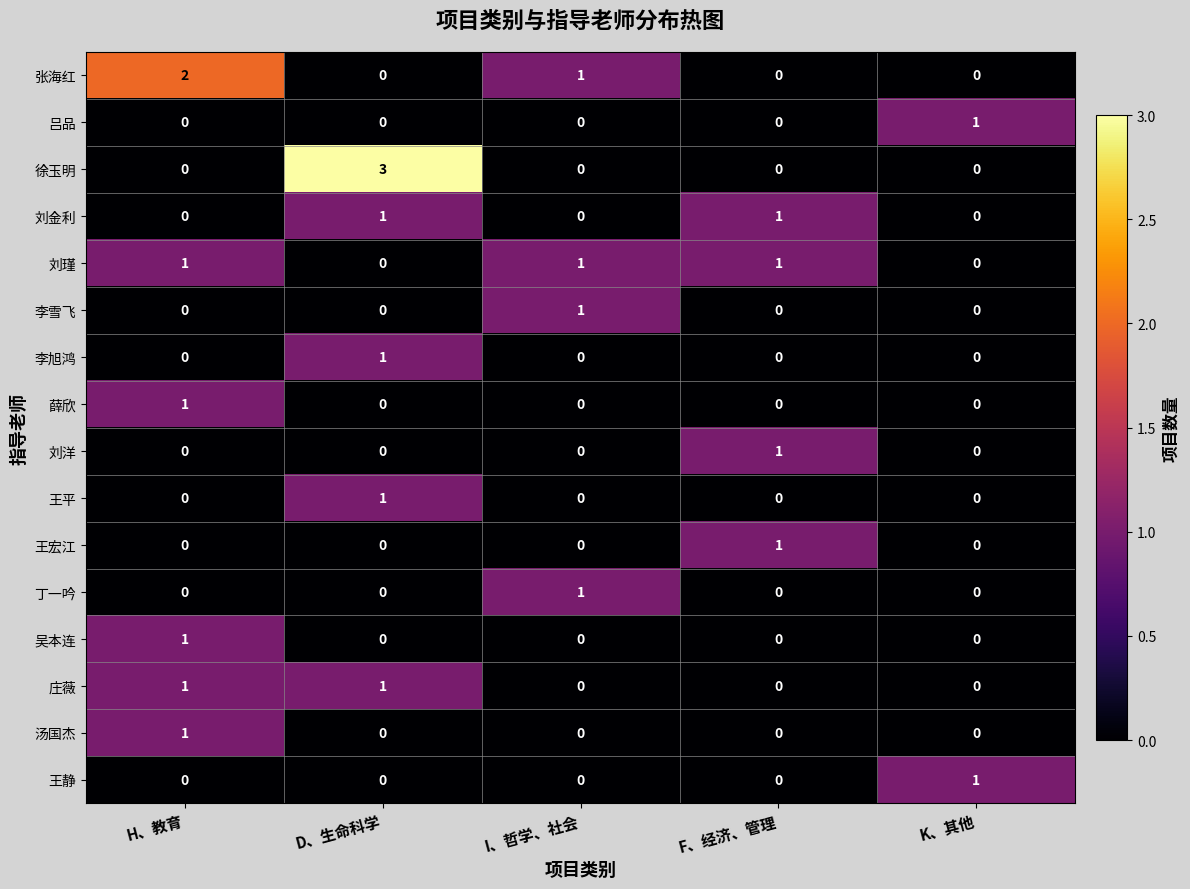

What is the spread (max minus min) of values at I、哲学、社会?

1